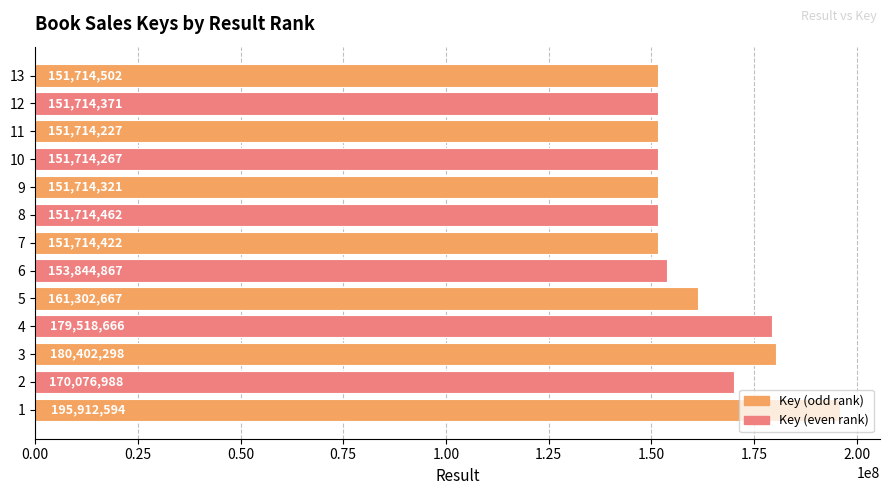

What is the greatest value displayed?

195912594